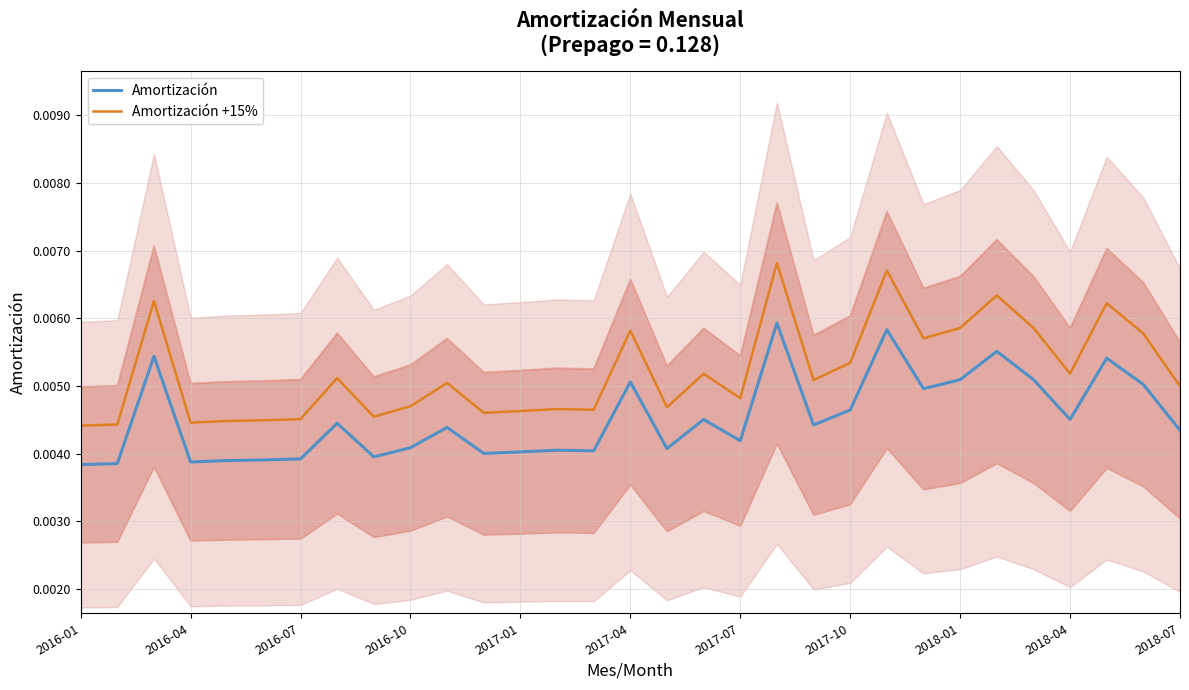

What position from the left is 2016-01?

1